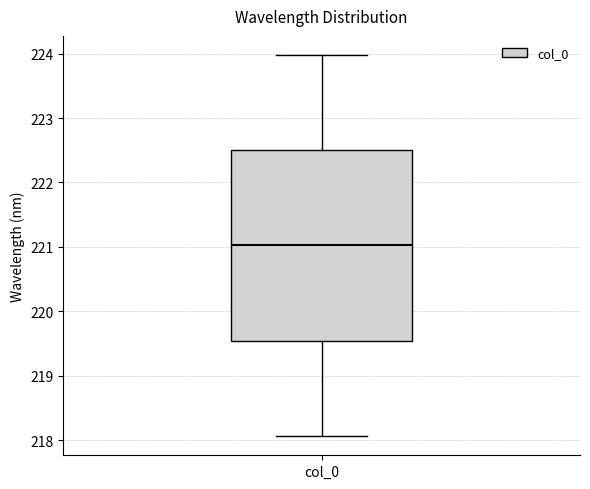

Read this box plot against the y-axis: the position of the median line, the range covered by the box, and the ends of both whiskers. The values are not printed on the chart, so give them approximately, as read against the axis.

median 221.0, box 219.5 to 222.5, whiskers 218.1 to 224.0